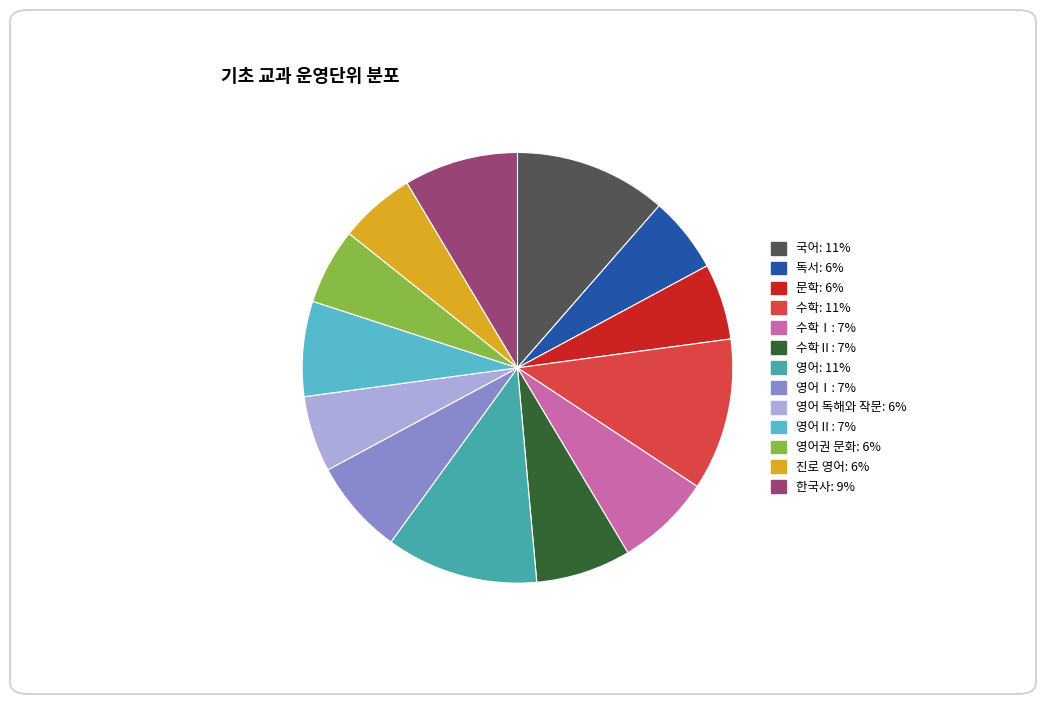

What is the ratio of the value at 한국사: 9% to the value at 독서: 6%?

1.5